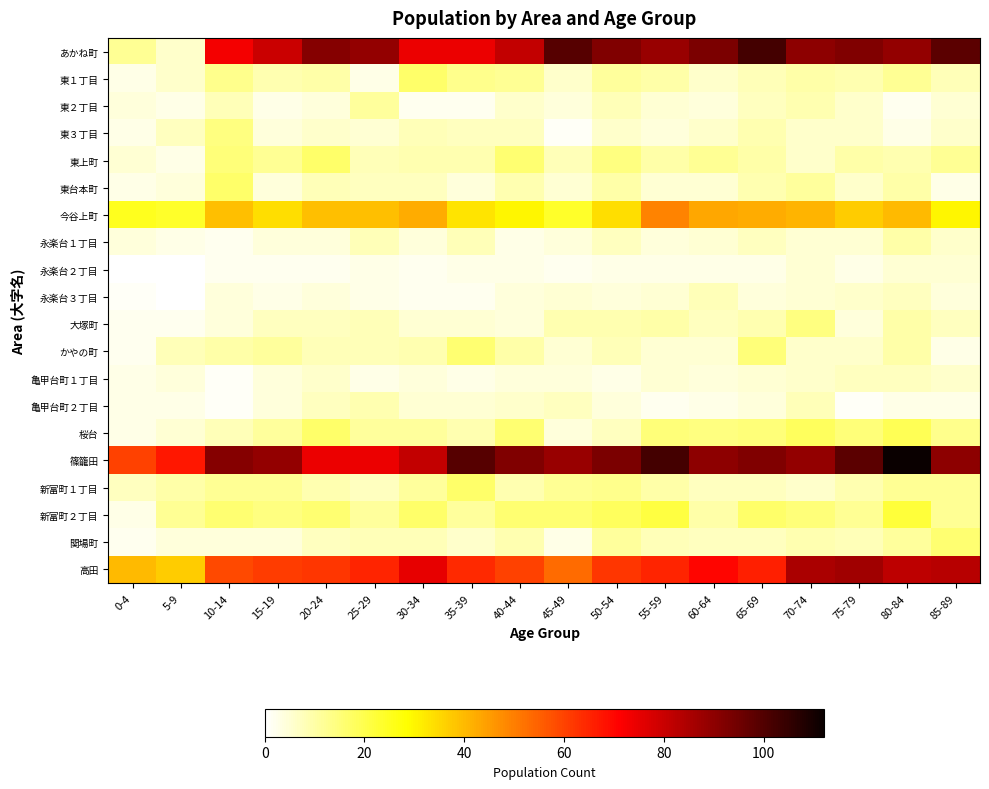

At which category is the sum across all series the highest?

80-84